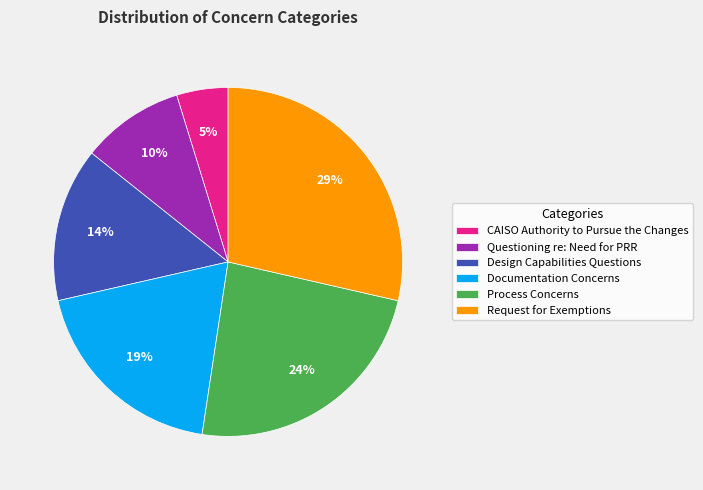

True or false: CAISO Authority to Pursue the Changes accounts for 5% of the total.

True